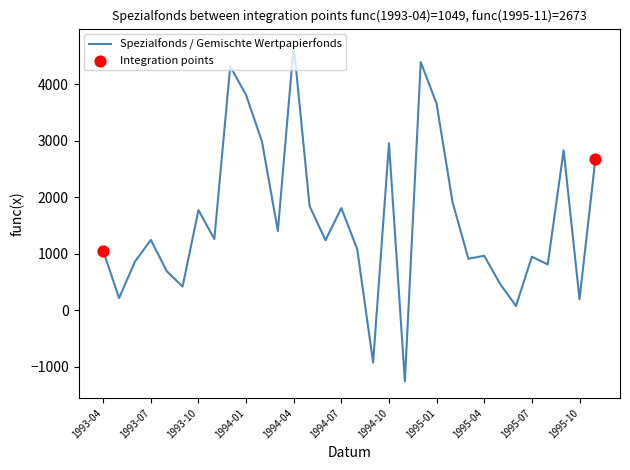

What is the smallest value displayed?

-1261